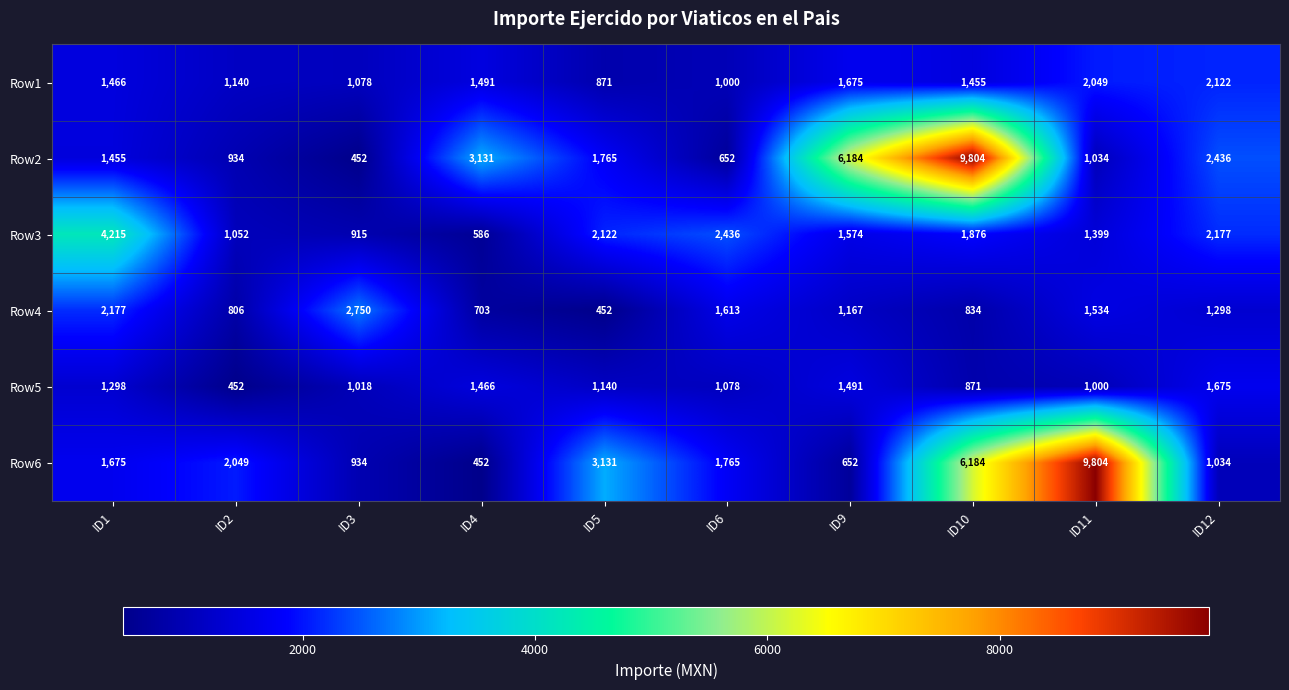

What is the average value of the Row3 series?

1835